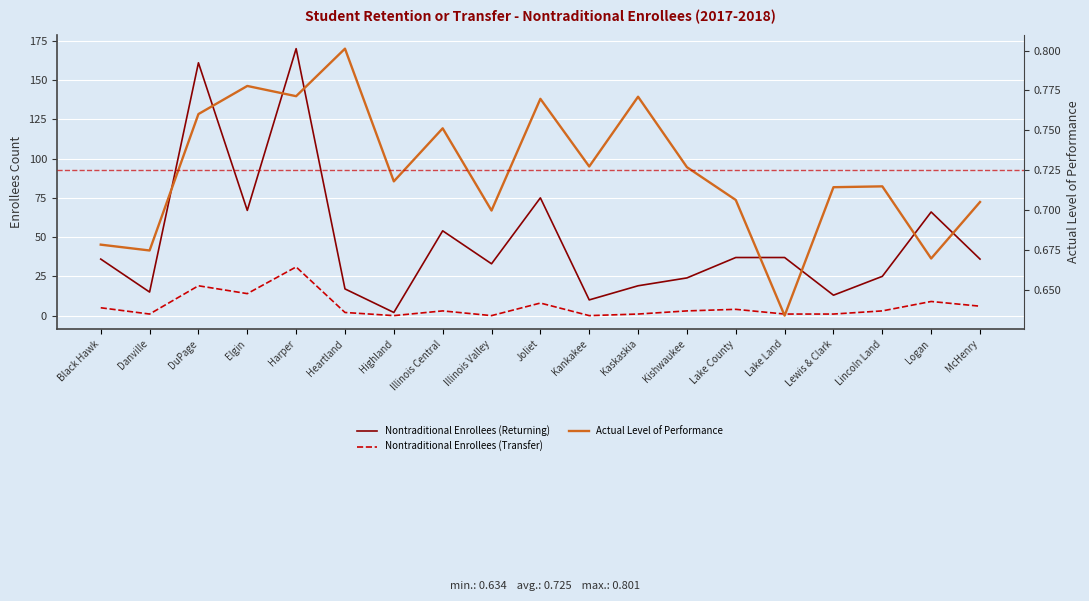

What are all the series names shown in the legend?

Nontraditional Enrollees (Returning), Nontraditional Enrollees (Transfer), Actual Level of Performance